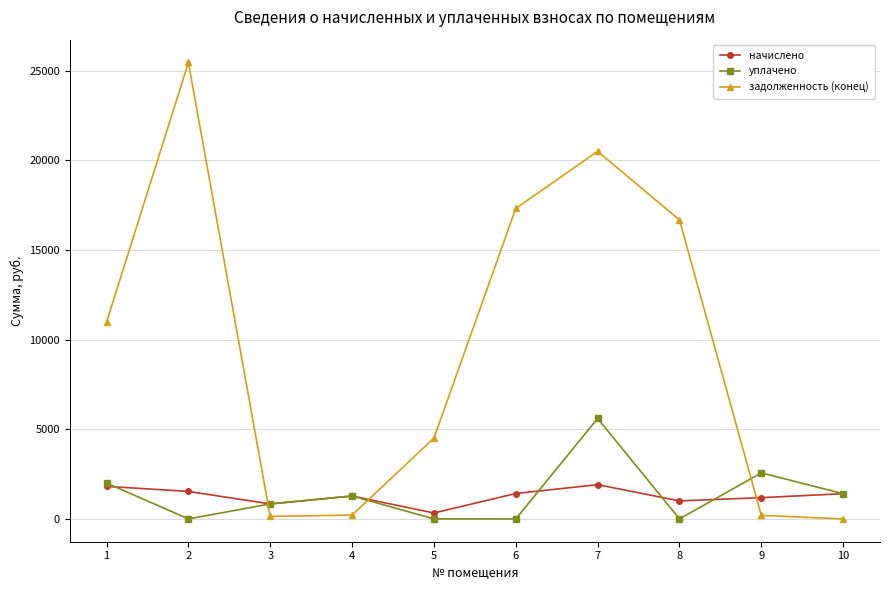

At which category is the sum across all series the highest?

7